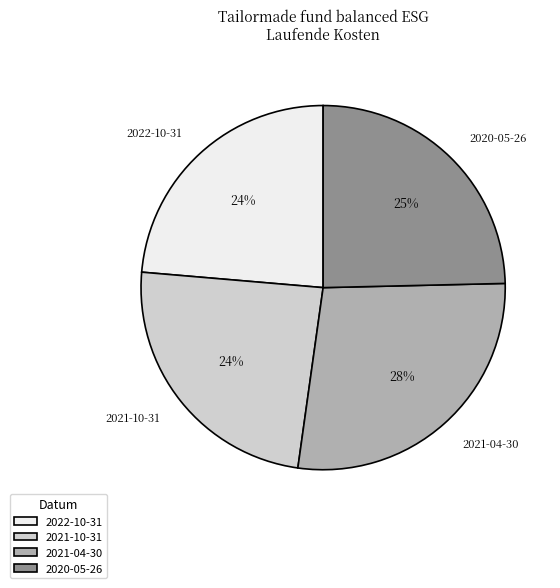

Is the sum of 2020-05-26 and 2021-10-31 greater than half?

No